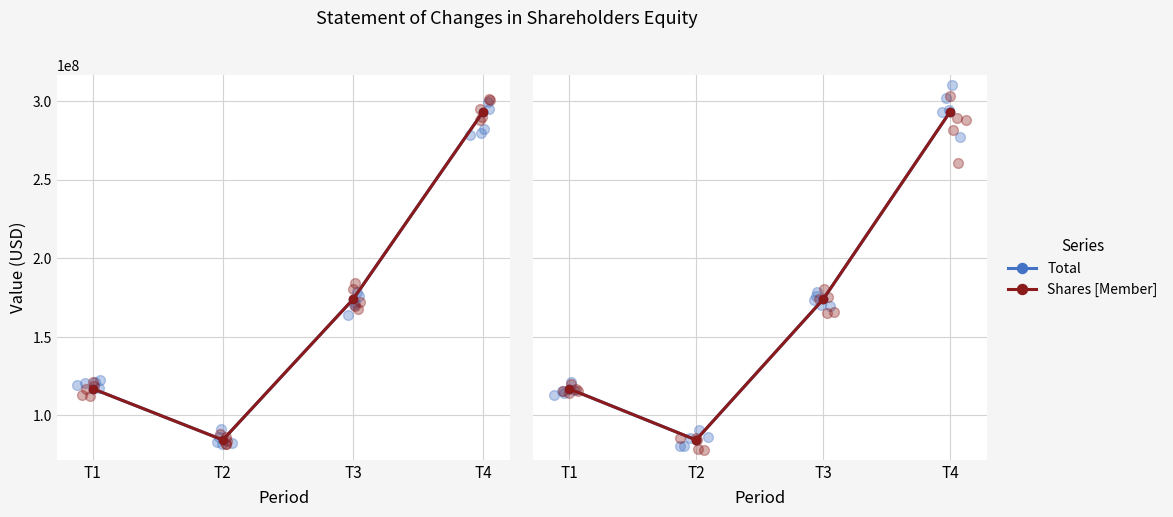

Which series has the widest spread of Y values?

Total